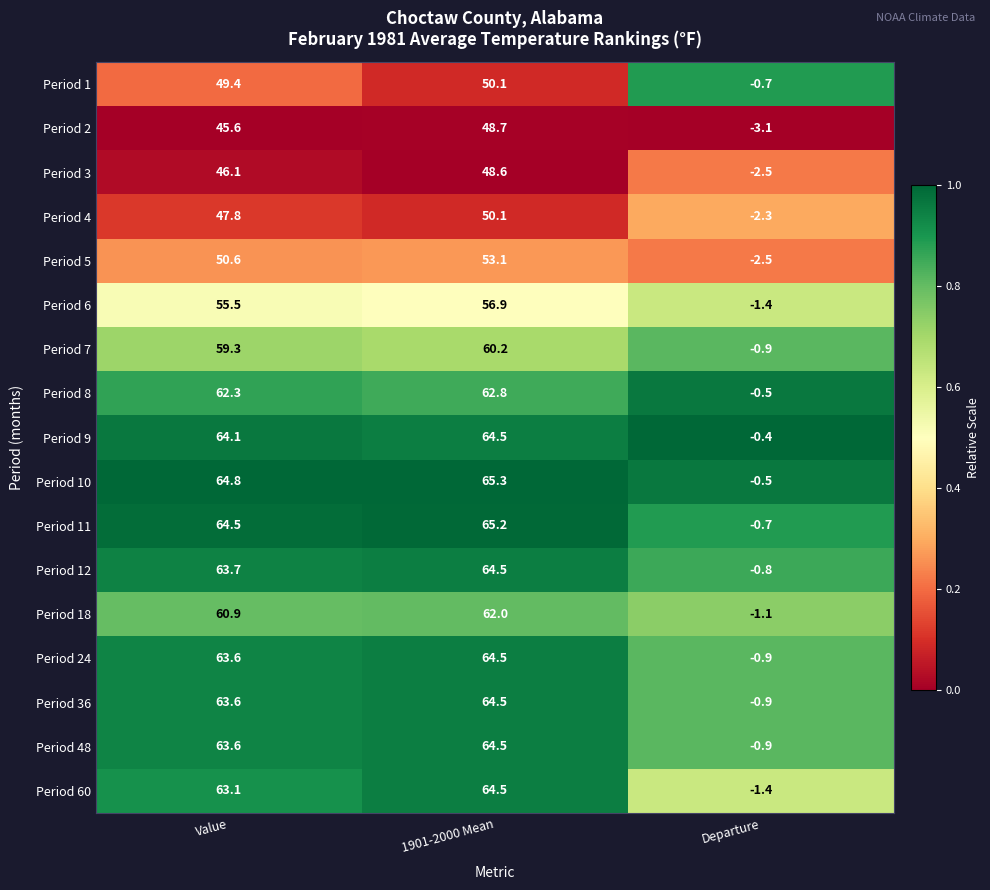

At which category does the chart reach its minimum across all series?

Departure